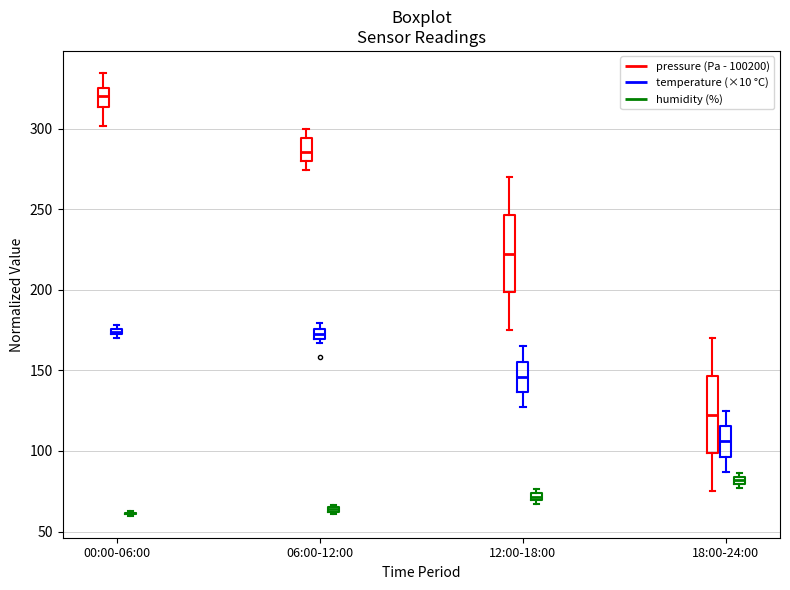

Where is the upper edge of the box for 18:00-24:00 (humidity (%)) on the y-axis? The values are not printed on the chart, so give them approximately, as read against the axis.

85